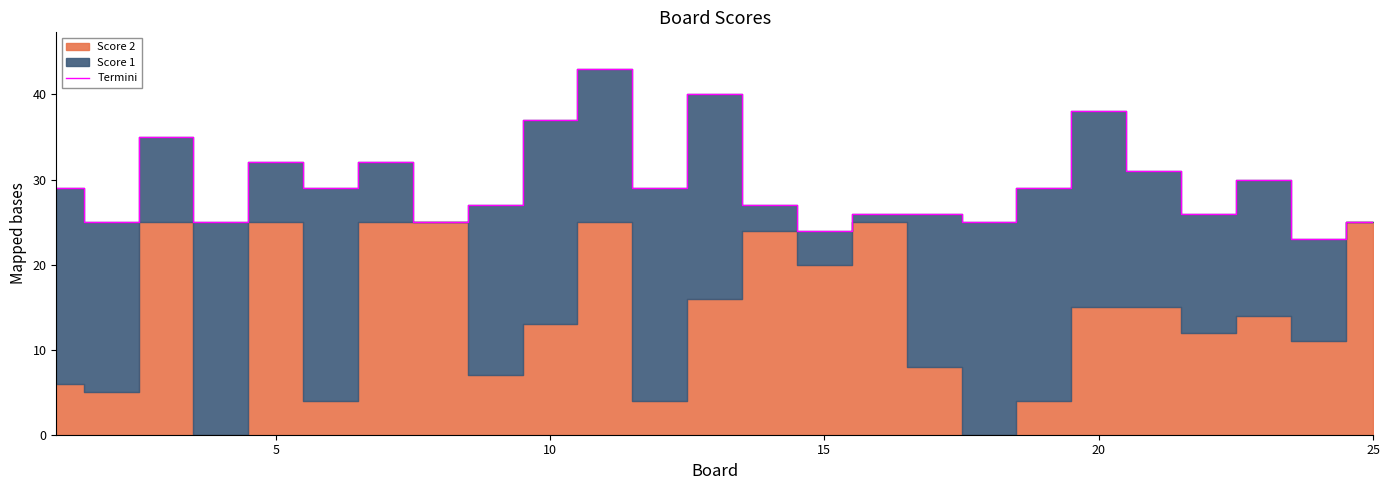

Reading left to right, extract all data points from this chart.

29	25	35	25	32	29	32	25	27	37	43	29	40	27	24	26	26	25	29	38	31	26	30	23	25